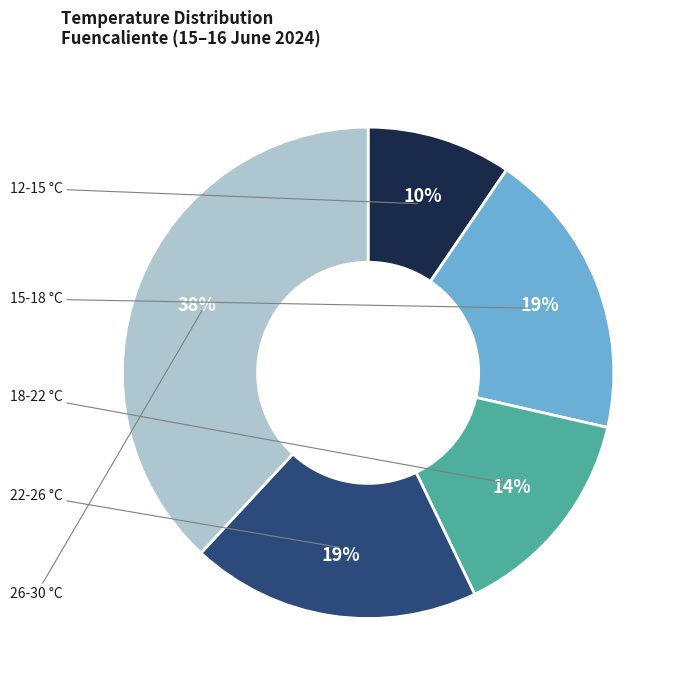

To the nearest percent, what is the average slice percentage?

20%